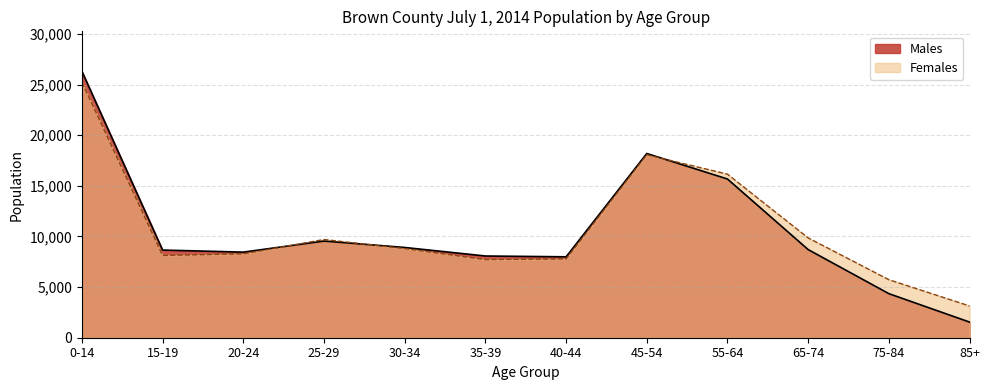

The Males series shows 11417 at 40-44. True or false?

False